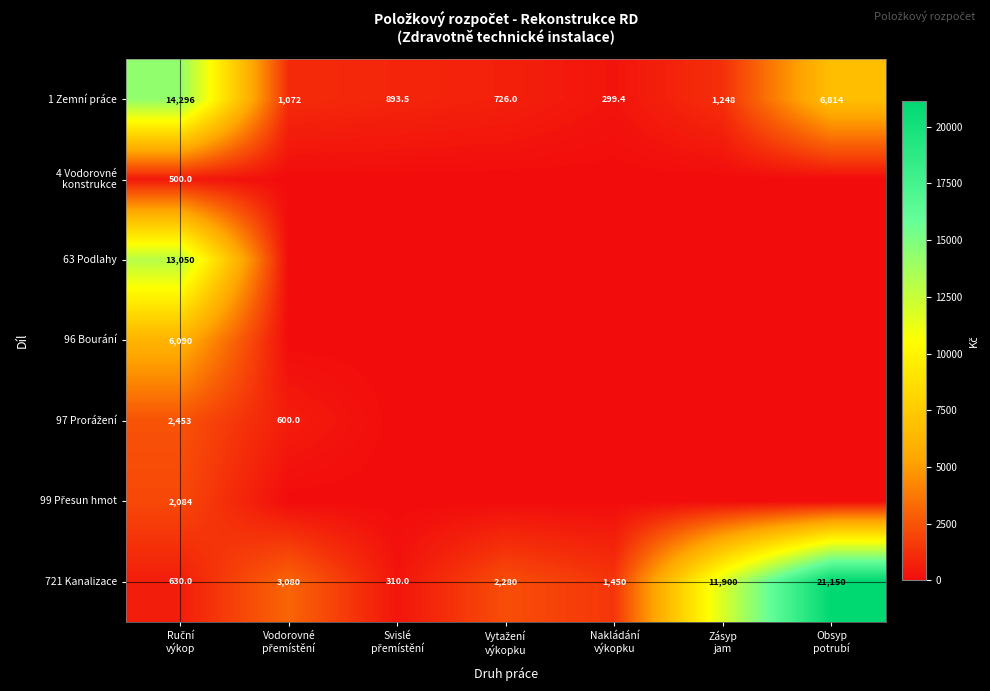

What is the minimum value for 721 Kanalizace?

310.0